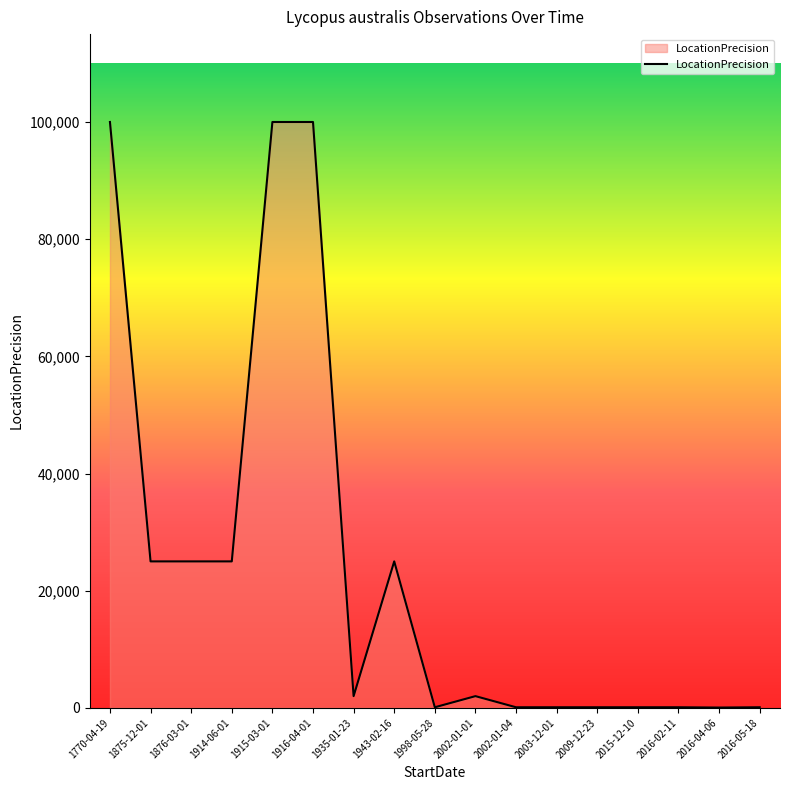

Does the chart have visible grid lines?

No